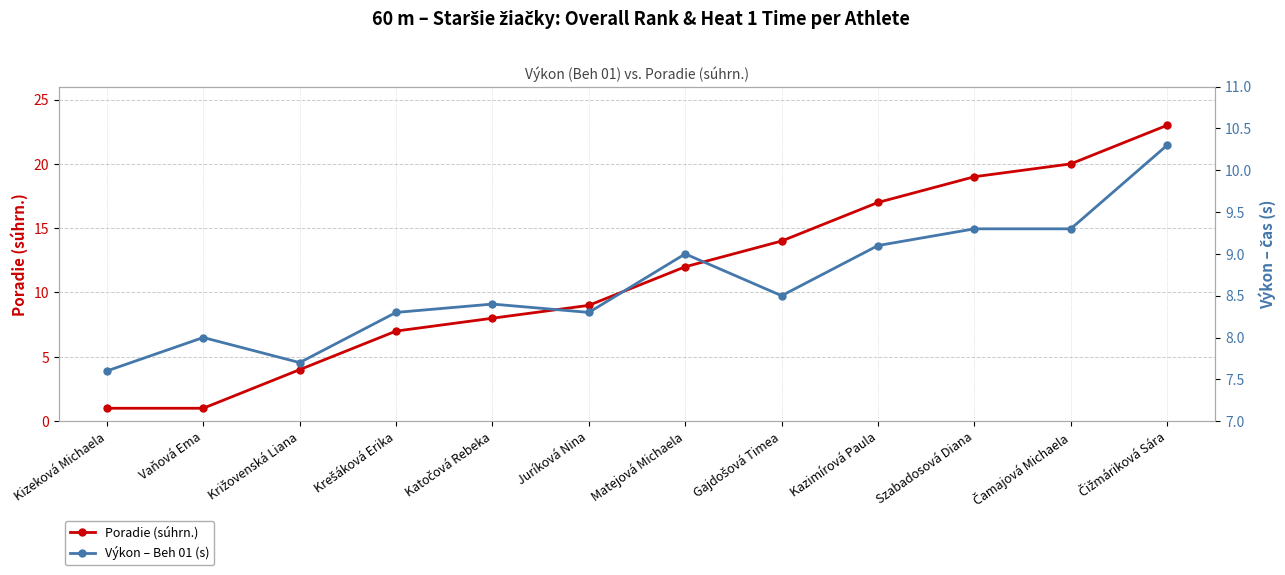

True or false: Výkon – Beh 01 (s) and Poradie (súhrn.) cross at least once.

True